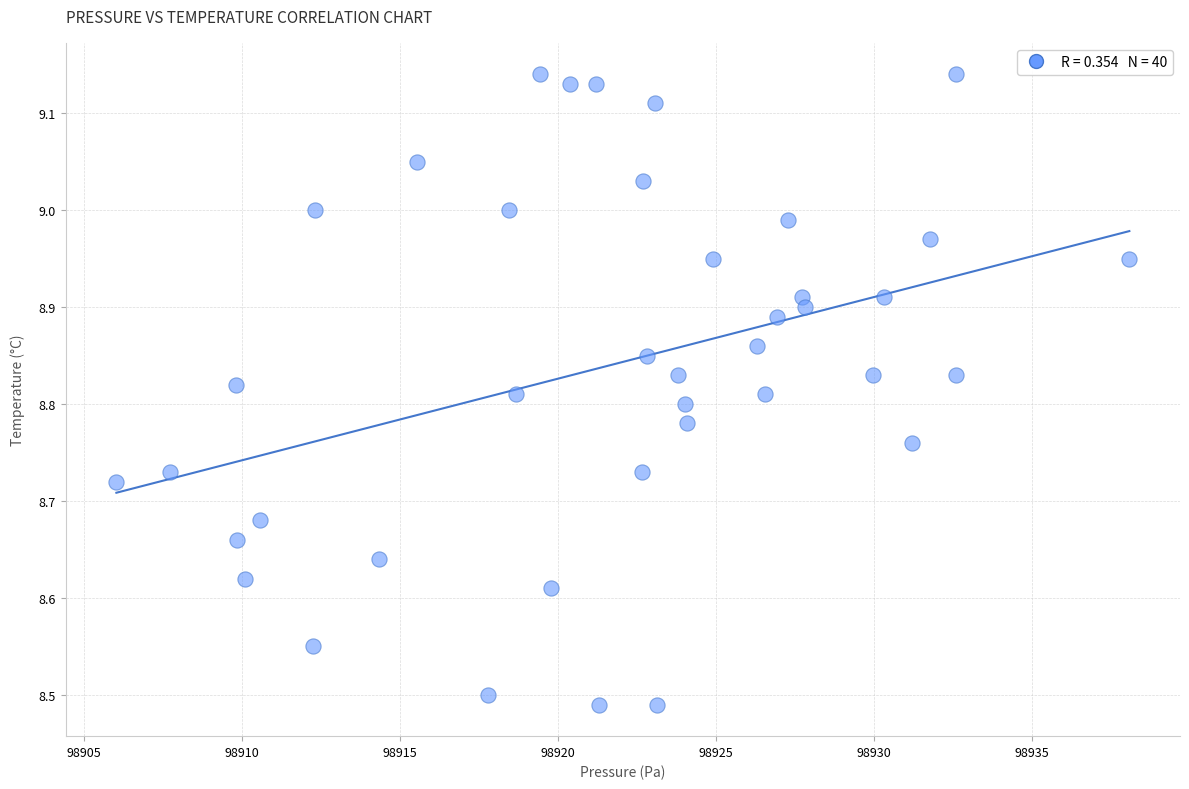

What is the range of X values (max minus min)?

32.1